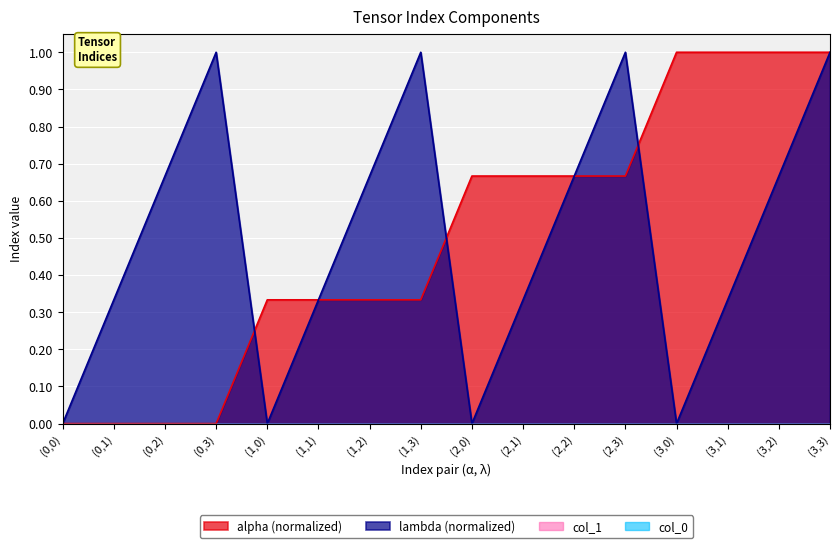

At which category is the sum across all series the highest?

(3,3)